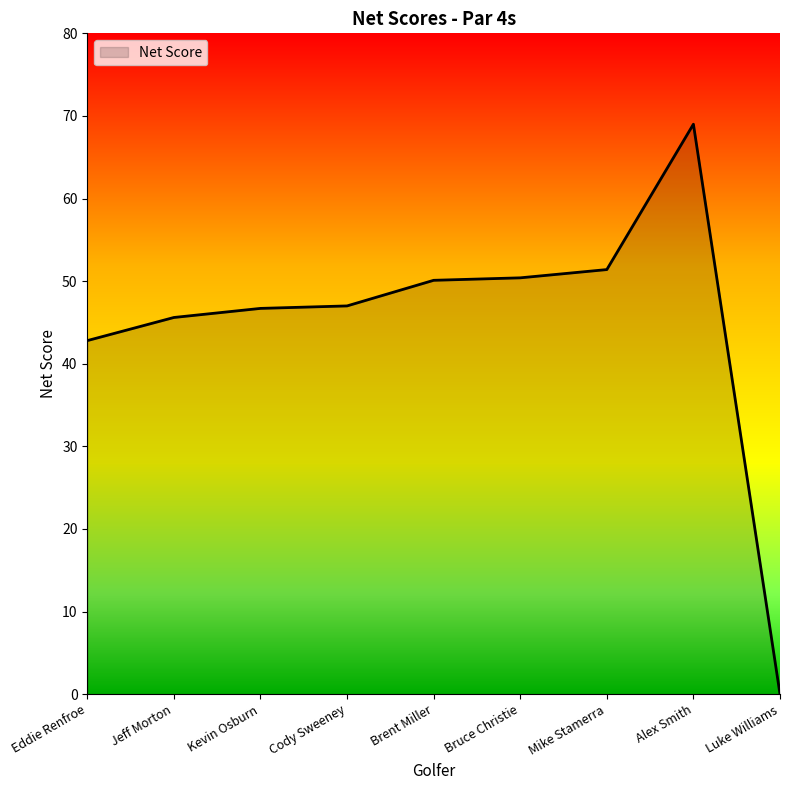

Which label corresponds to the largest value in the chart?

Alex Smith